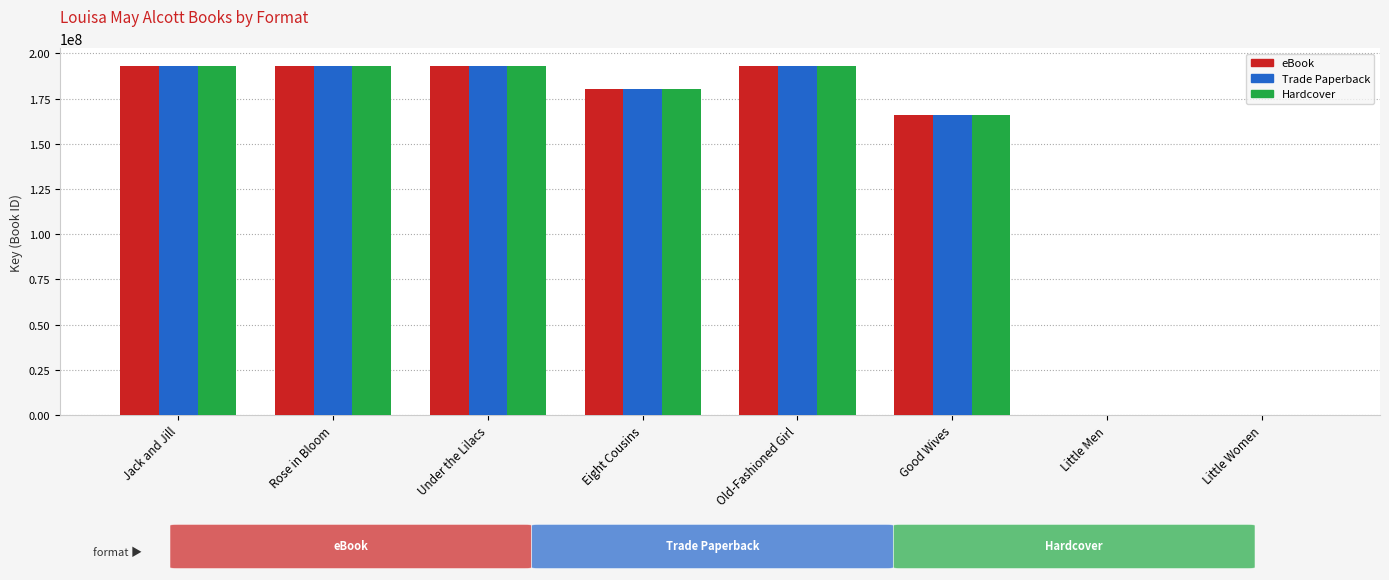

What is the sum of all Hardcover values?

1119410584